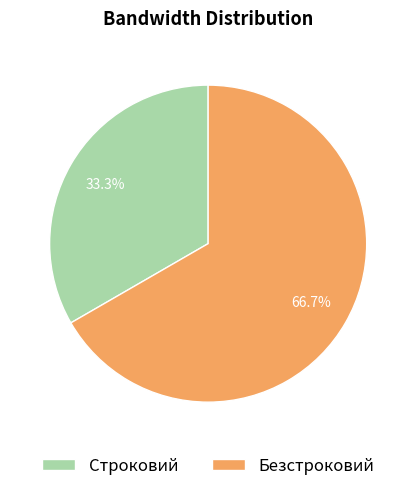

Rank the categories by value from highest to lowest.

Безстроковий, Строковий